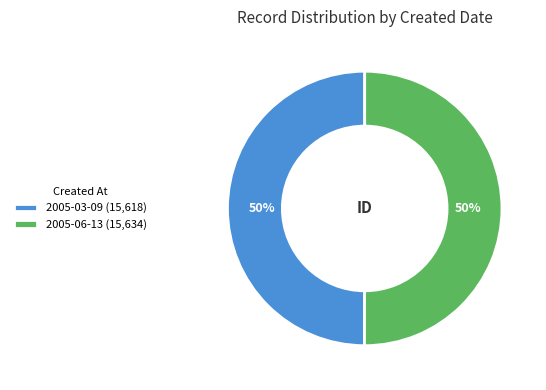

To the nearest percent, what is the combined percentage of 2005-06-13 and 2005-03-09?

100%